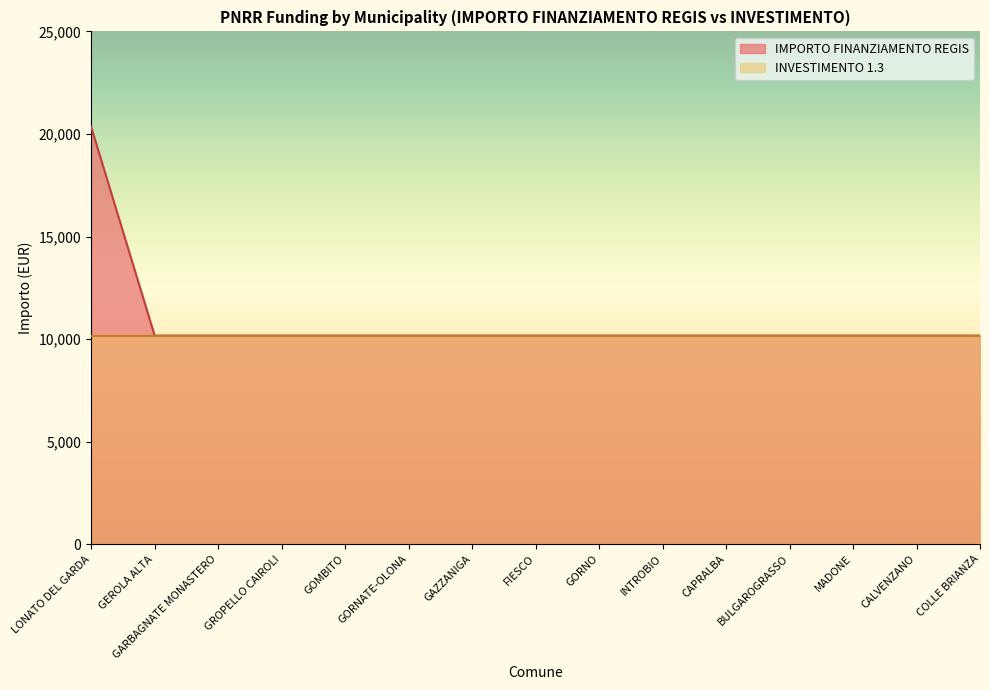

What is the maximum value shown in the chart?

20344